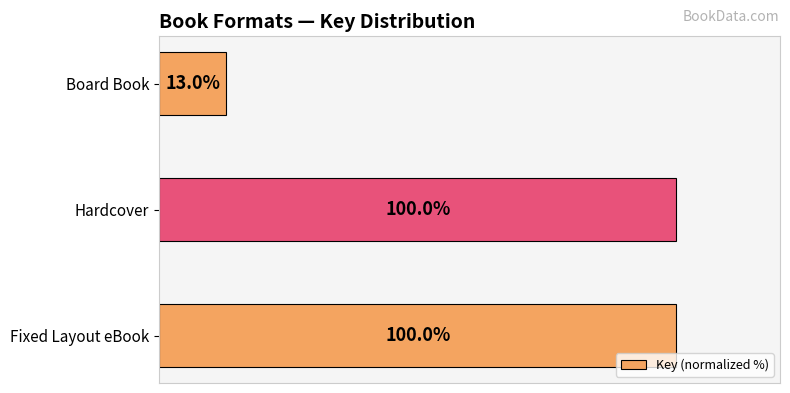

Are the bars grouped side by side (vs. stacked)?

No